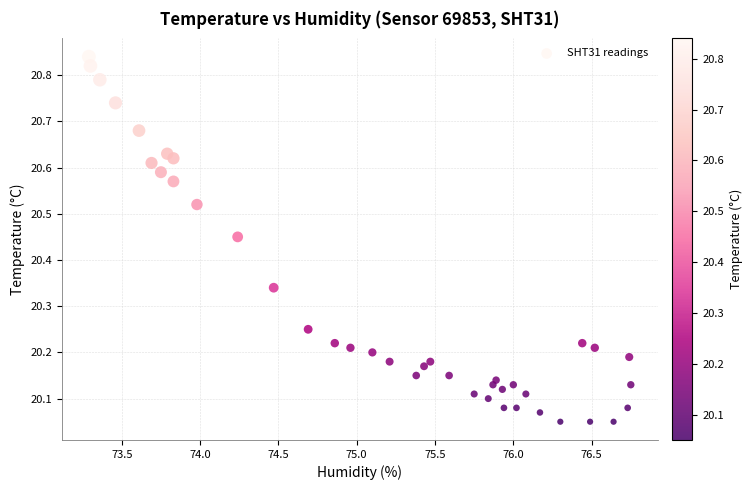

What is the range of Y values (max minus min)?

0.8